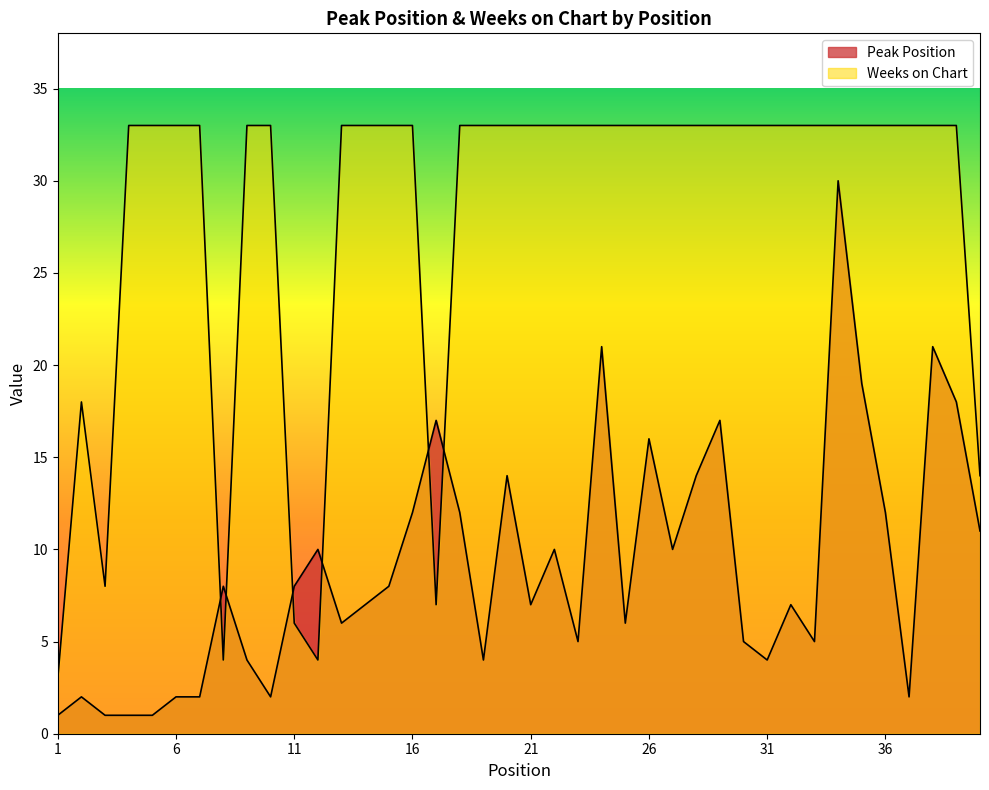

What is the greatest value displayed?

33